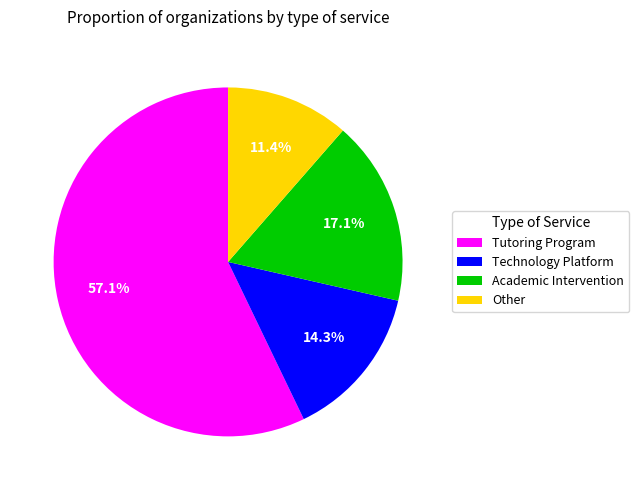

Rank the categories by value from highest to lowest.

Tutoring Program, Academic Intervention, Technology Platform, Other